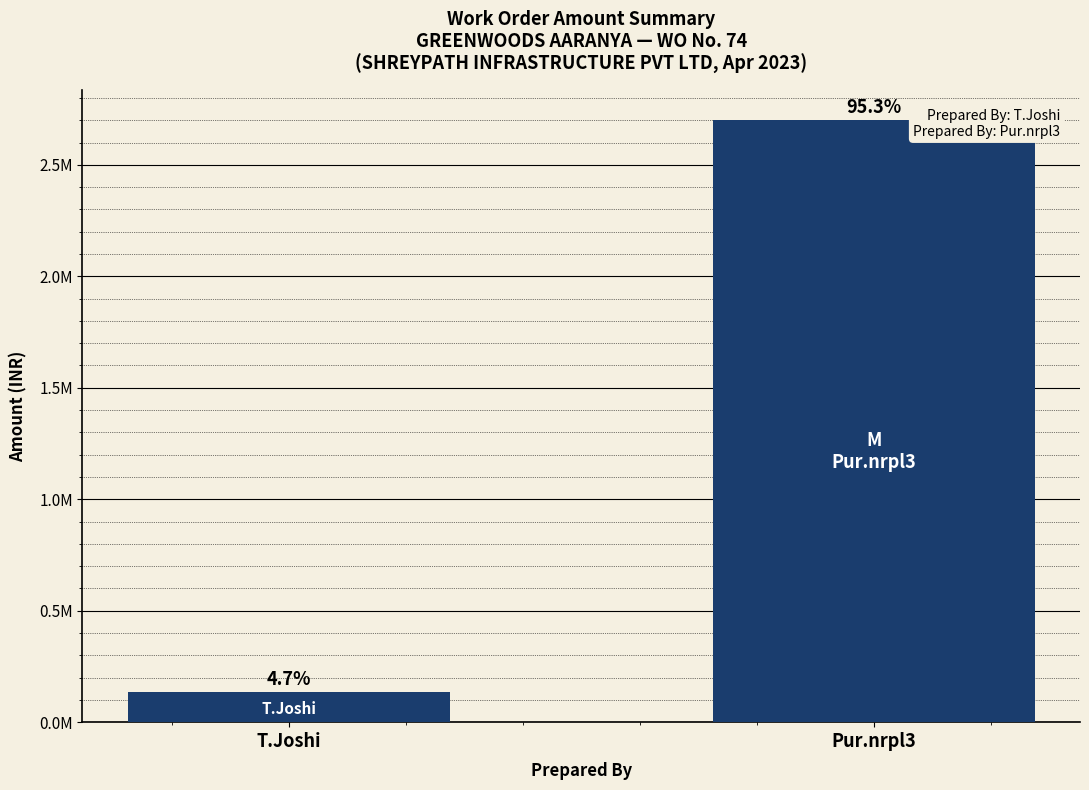

Are the bars horizontal?

No